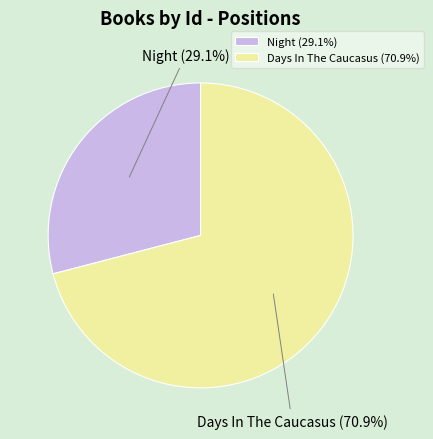

Rank the categories by value from highest to lowest.

Days In The Caucasus, Night